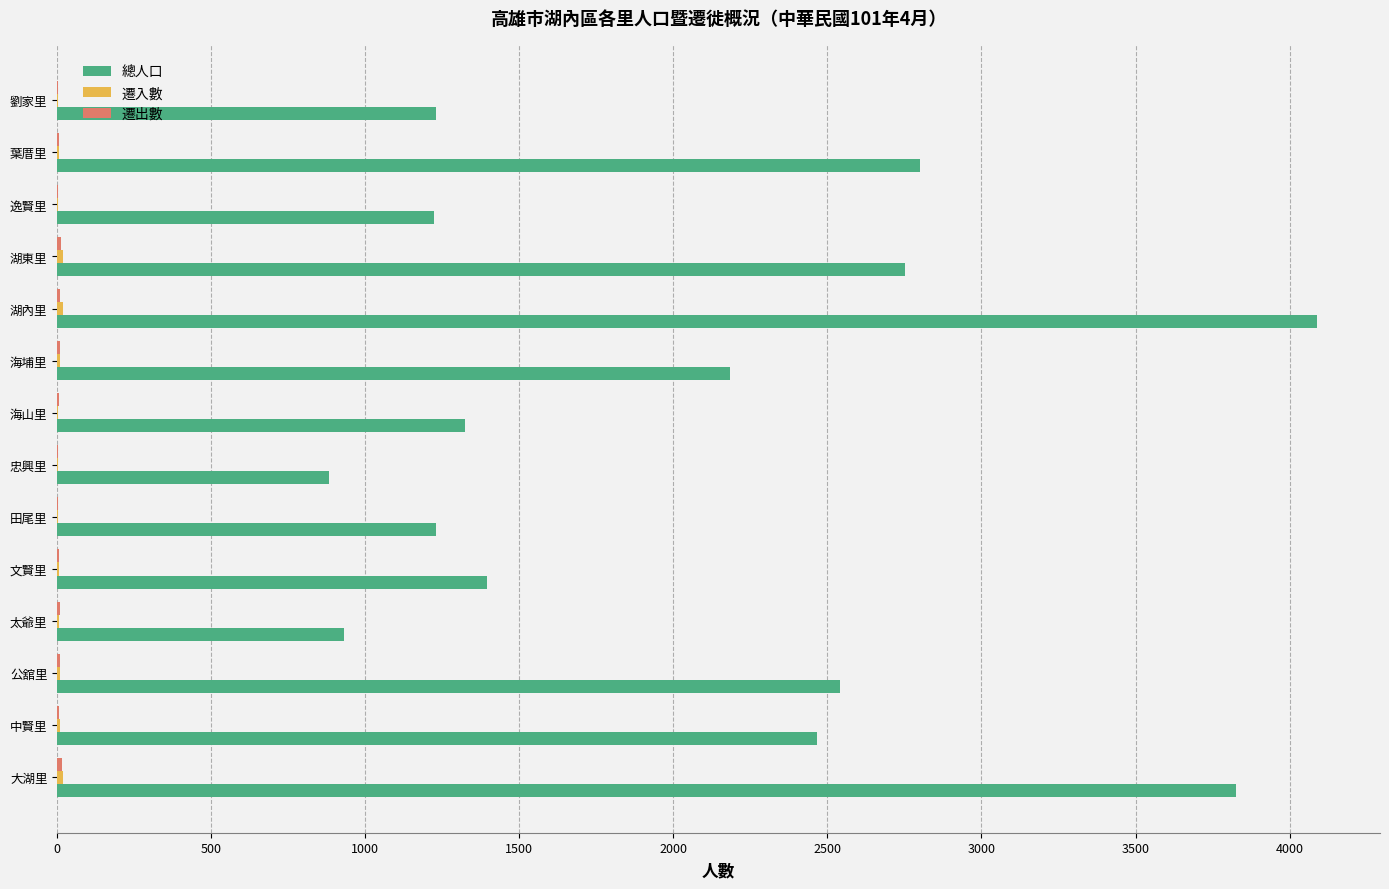

What is the maximum value shown in the chart?

4089